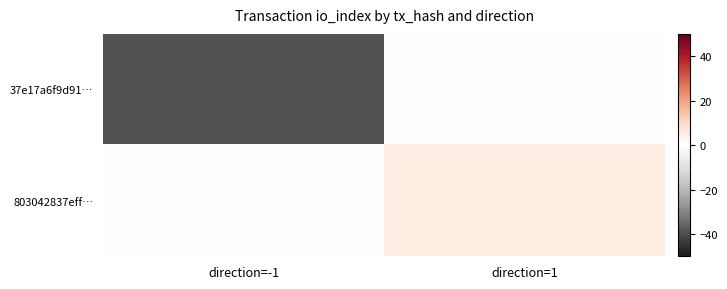

Reading left to right, extract all data points from this chart.

37e17a6f9d91…: direction=-1=-39	direction=1=0
803042837eff…: direction=-1=0	direction=1=5